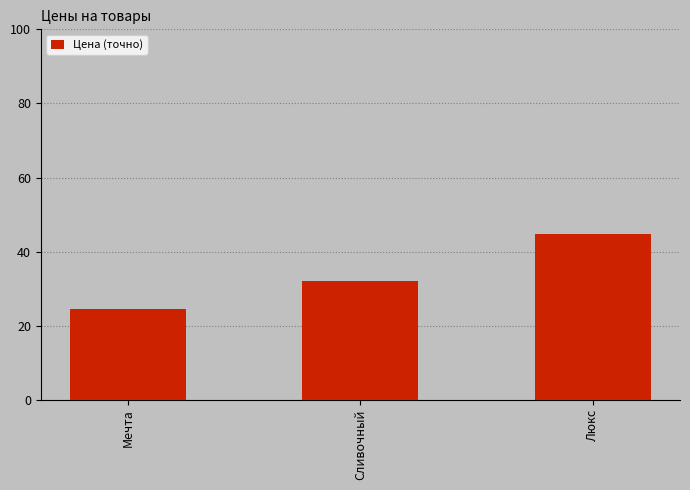

What is the label of the 1st bar from the right?

Люкс